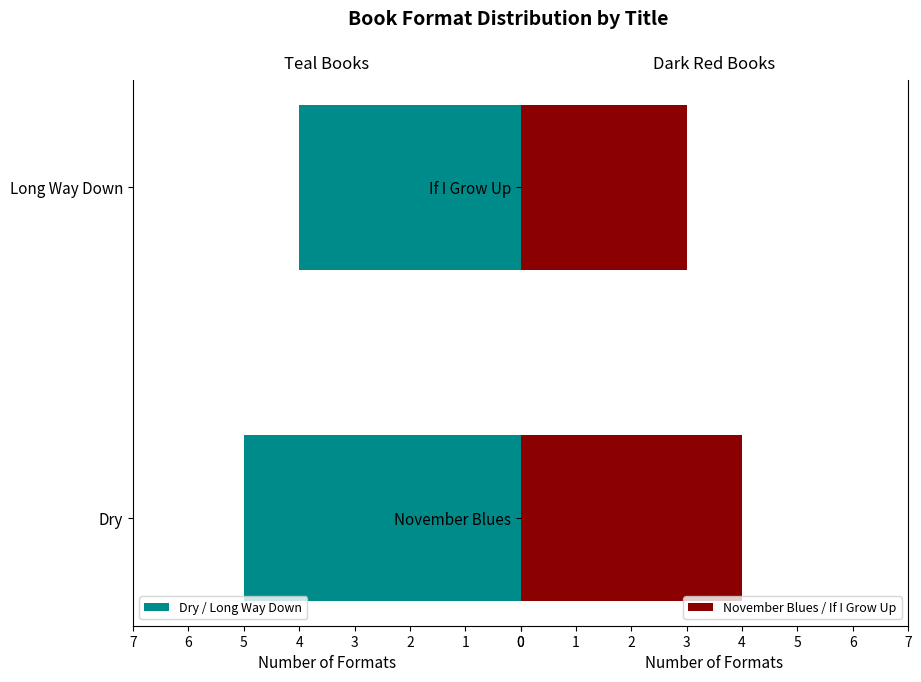

The Dry / Long Way Down series shows 5 at Dry. True or false?

True